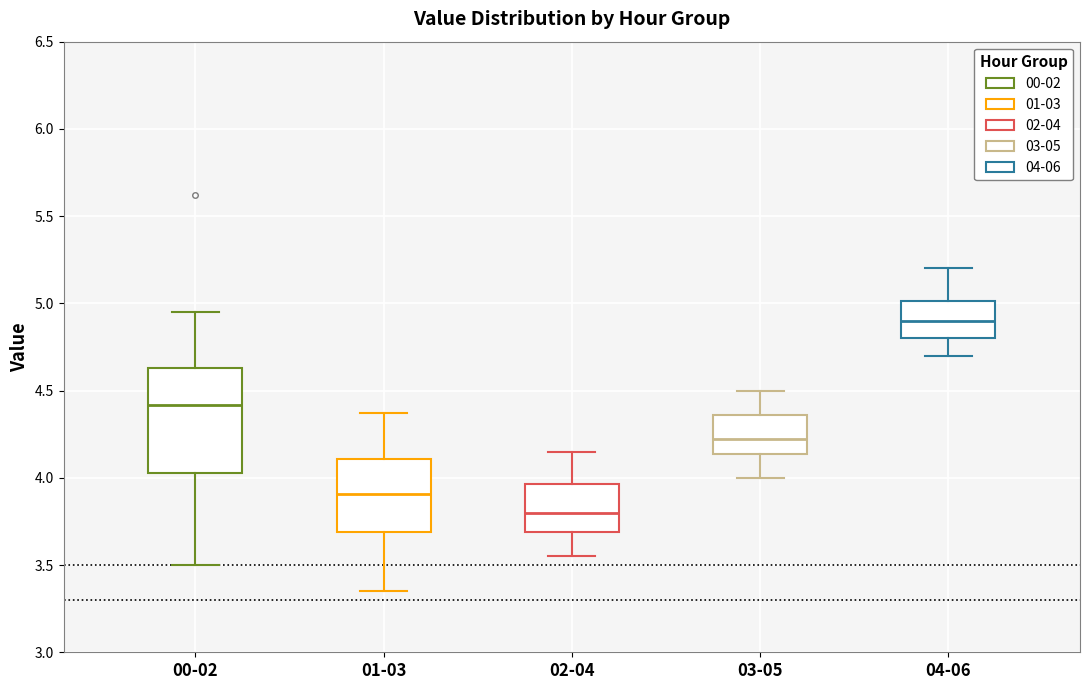

Where does the upper whisker of the box for 00-02 end on the y-axis? The values are not printed on the chart, so give them approximately, as read against the axis.

4.95